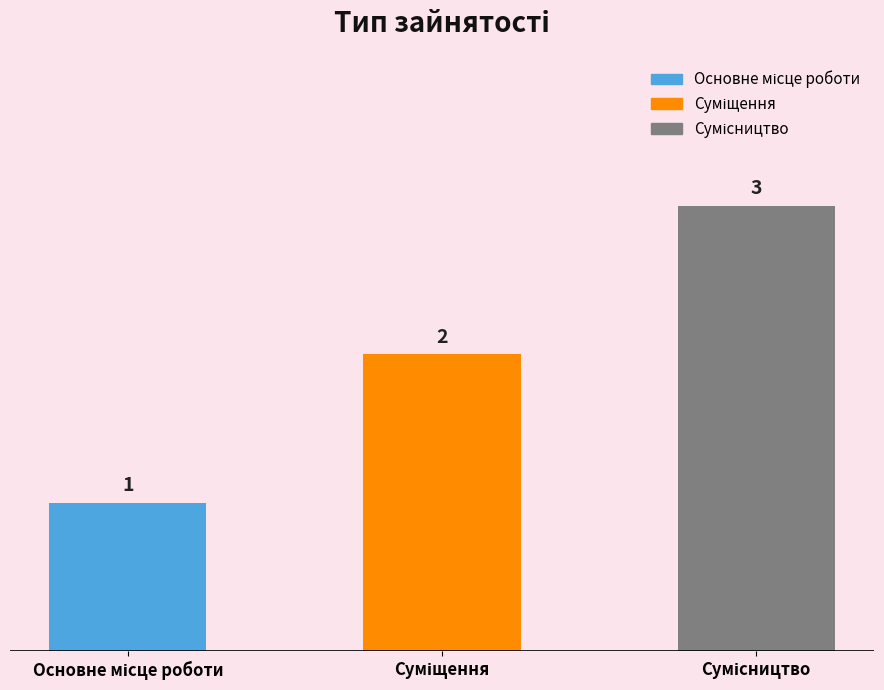

What is the difference between the maximum and second lowest values?

1